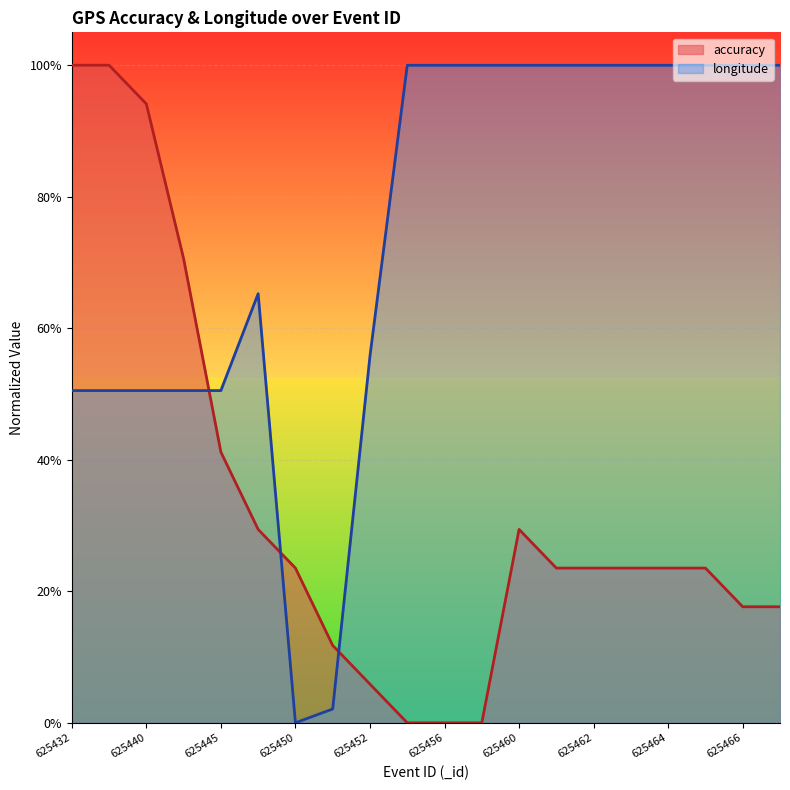

Reading left to right, what are all the values shown in this chart?

accuracy: 625432=1.0	625434=1.0	625440=0.9	625442=0.7	625445=0.4	625447=0.3	625450=0.2	625451=0.1	625452=0.1	625454=0.0	625456=0.0	625459=0.0	625460=0.3	625461=0.2	625462=0.2	625463=0.2	625464=0.2	625465=0.2	625466=0.2	625467=0.2
longitude: 625432=0.5	625434=0.5	625440=0.5	625442=0.5	625445=0.5	625447=0.7	625450=0.0	625451=0.0	625452=0.6	625454=1.0	625456=1.0	625459=1.0	625460=1.0	625461=1.0	625462=1.0	625463=1.0	625464=1.0	625465=1.0	625466=1.0	625467=1.0